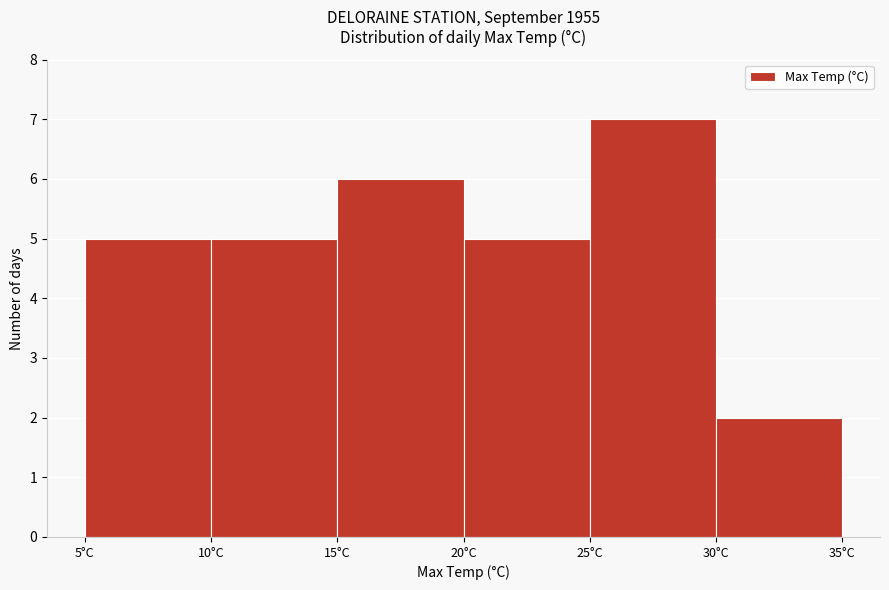

Over which range of the x-axis is the bar tallest?

25 to 30